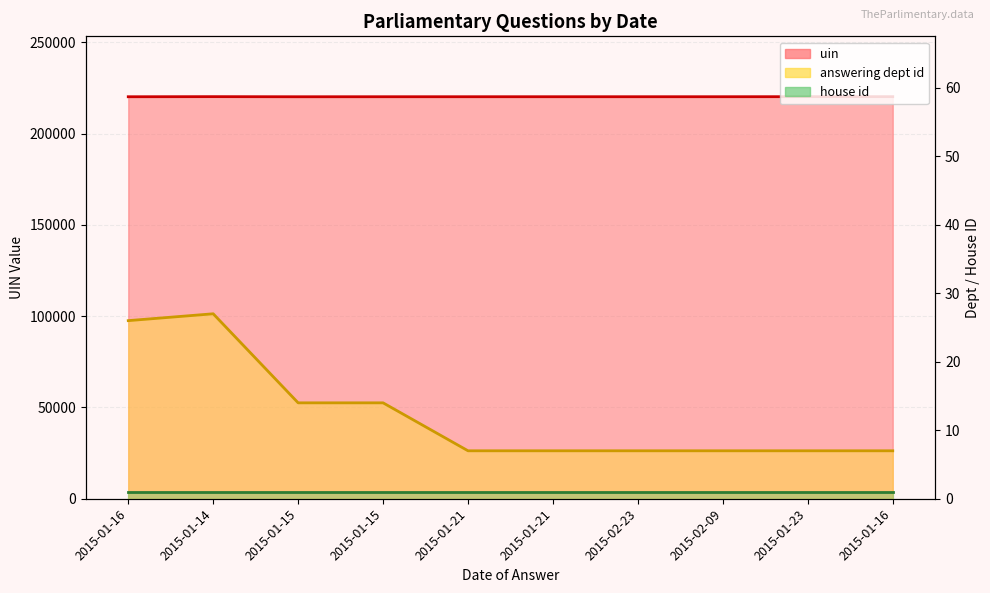

Which series has the largest total across all categories?

uin